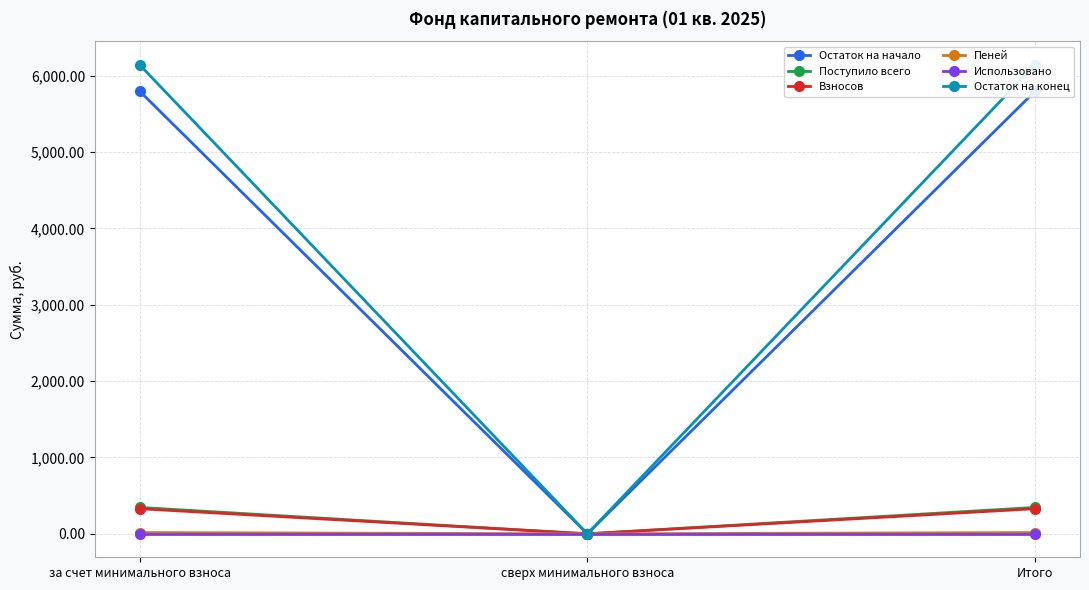

Which series changed the most between за счет минимального взноса and сверх минимального взноса?

Остаток на конец